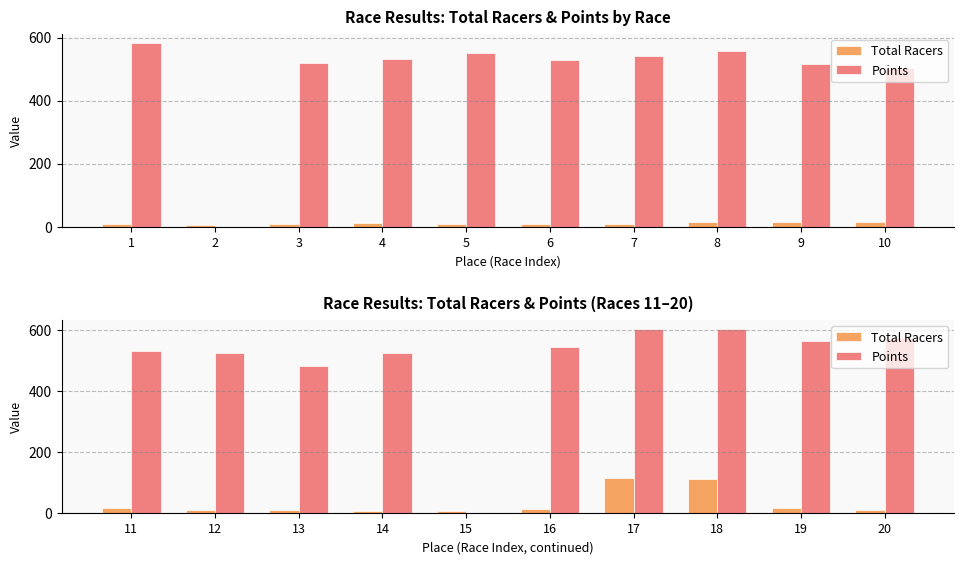

What is the sum of the Total Racers values at 13 and 11?

23.0